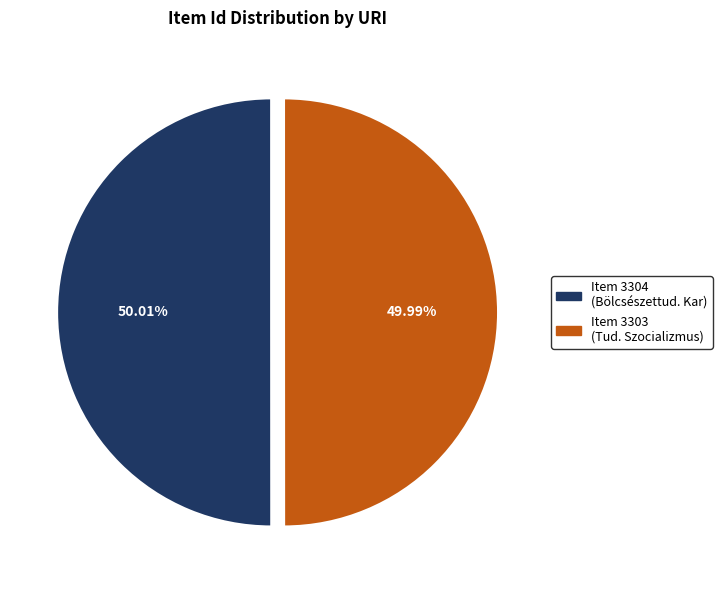

Is there a majority slice in this chart?

Yes